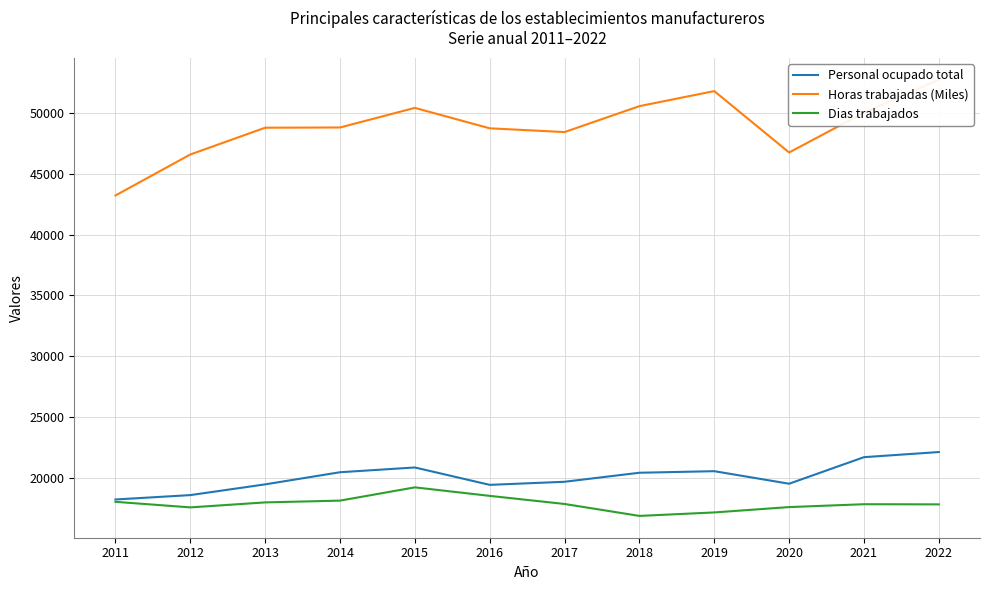

How many interior local valleys does the Horas trabajadas (Miles) series have?

2